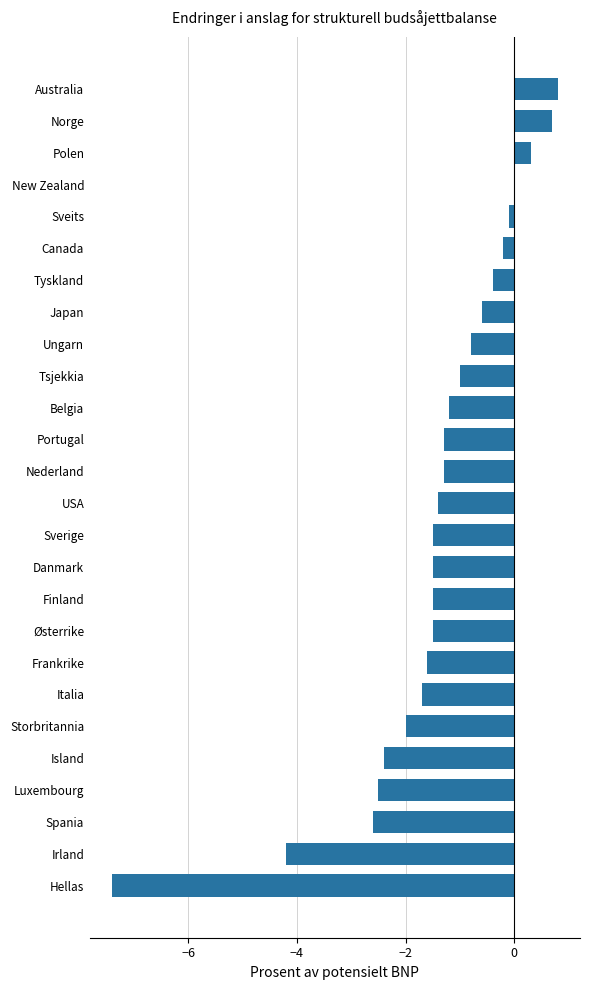

Where is the data nearest to the value -3?

Spania